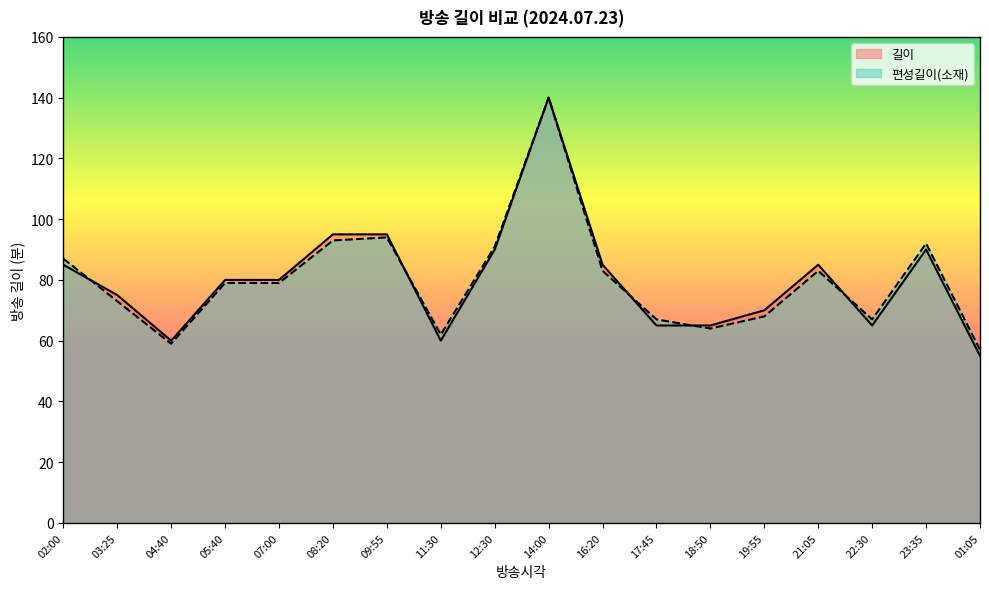

How many data points in 길이 are above 80?

8